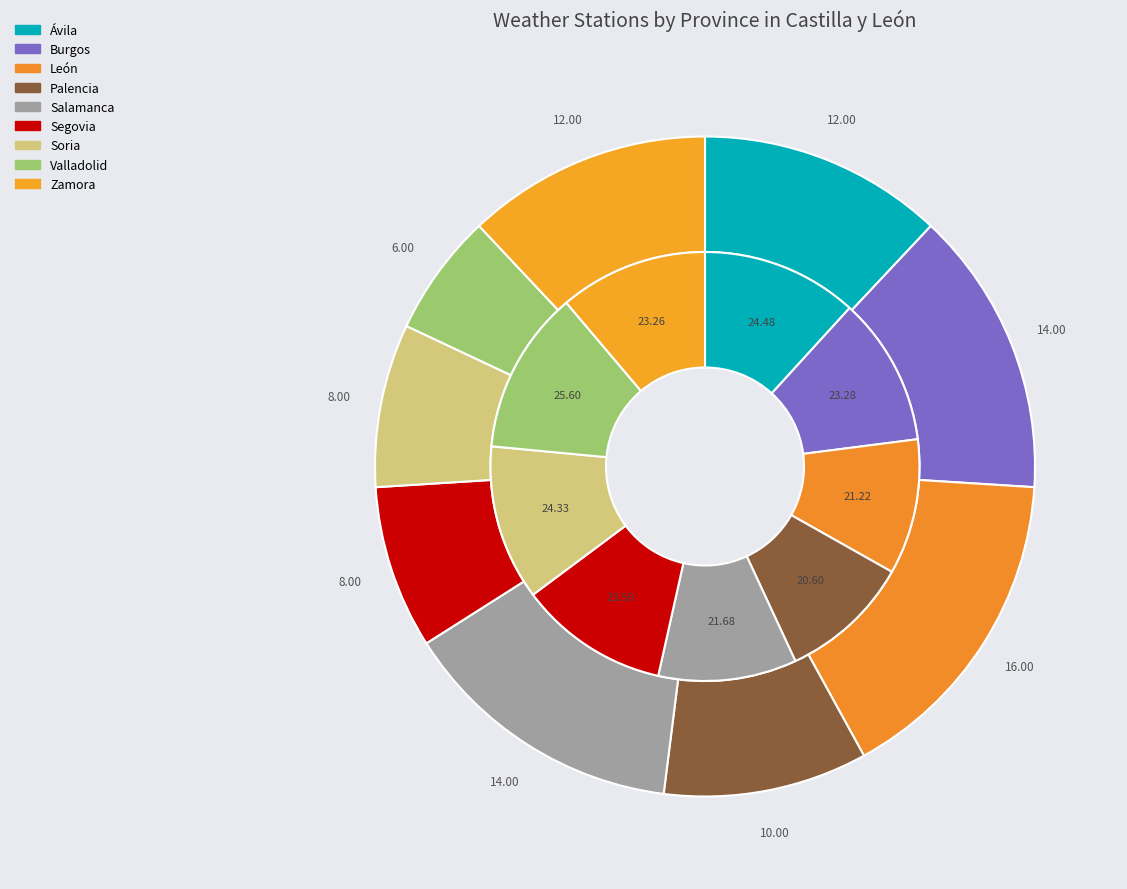

Which slice is the smallest?

Valladolid